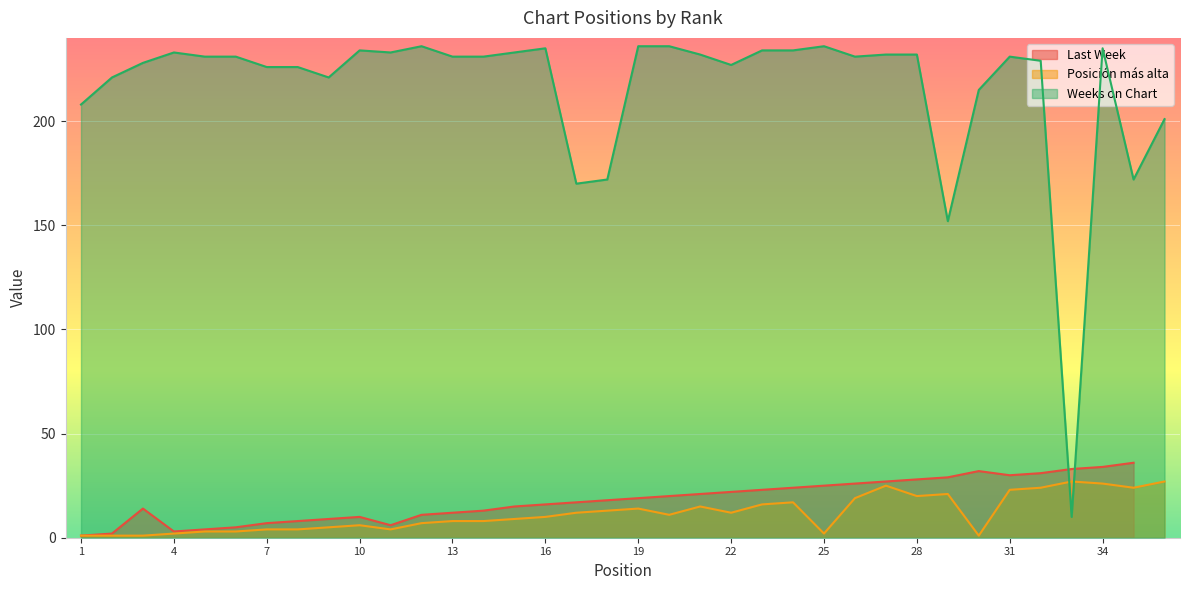

What is the highest value of the Posición más alta series?

27